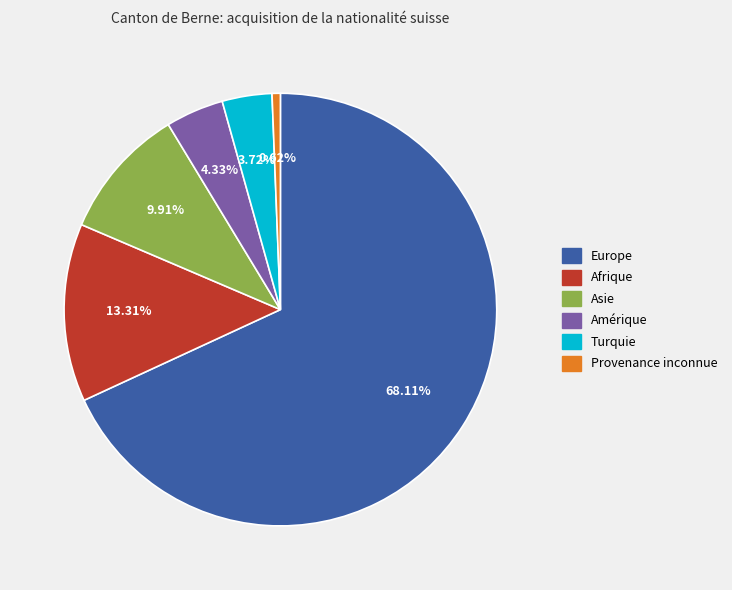

How many slices are in this pie chart?

6